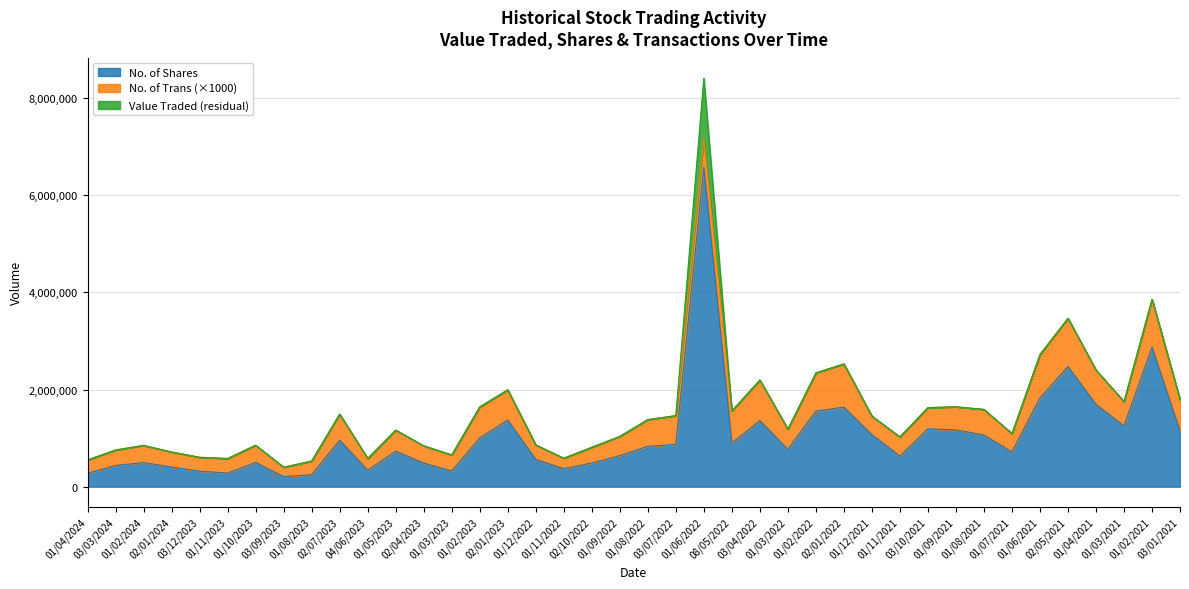

What is the highest value of the No. of Shares series?

6581147